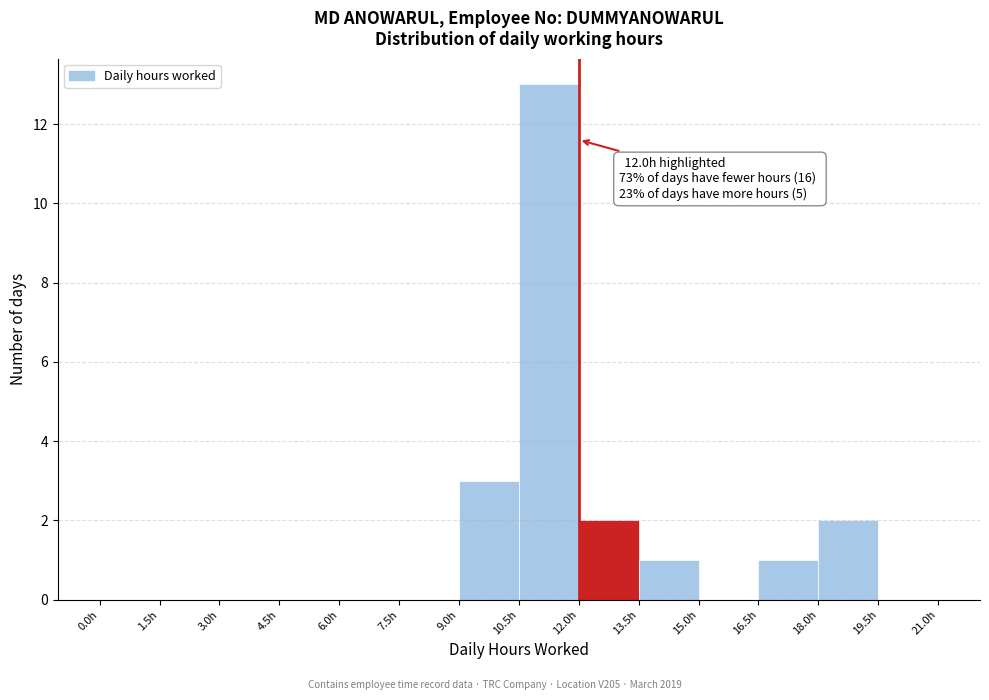

Which range on the x-axis has the tallest bar?

10.5 to 12.0